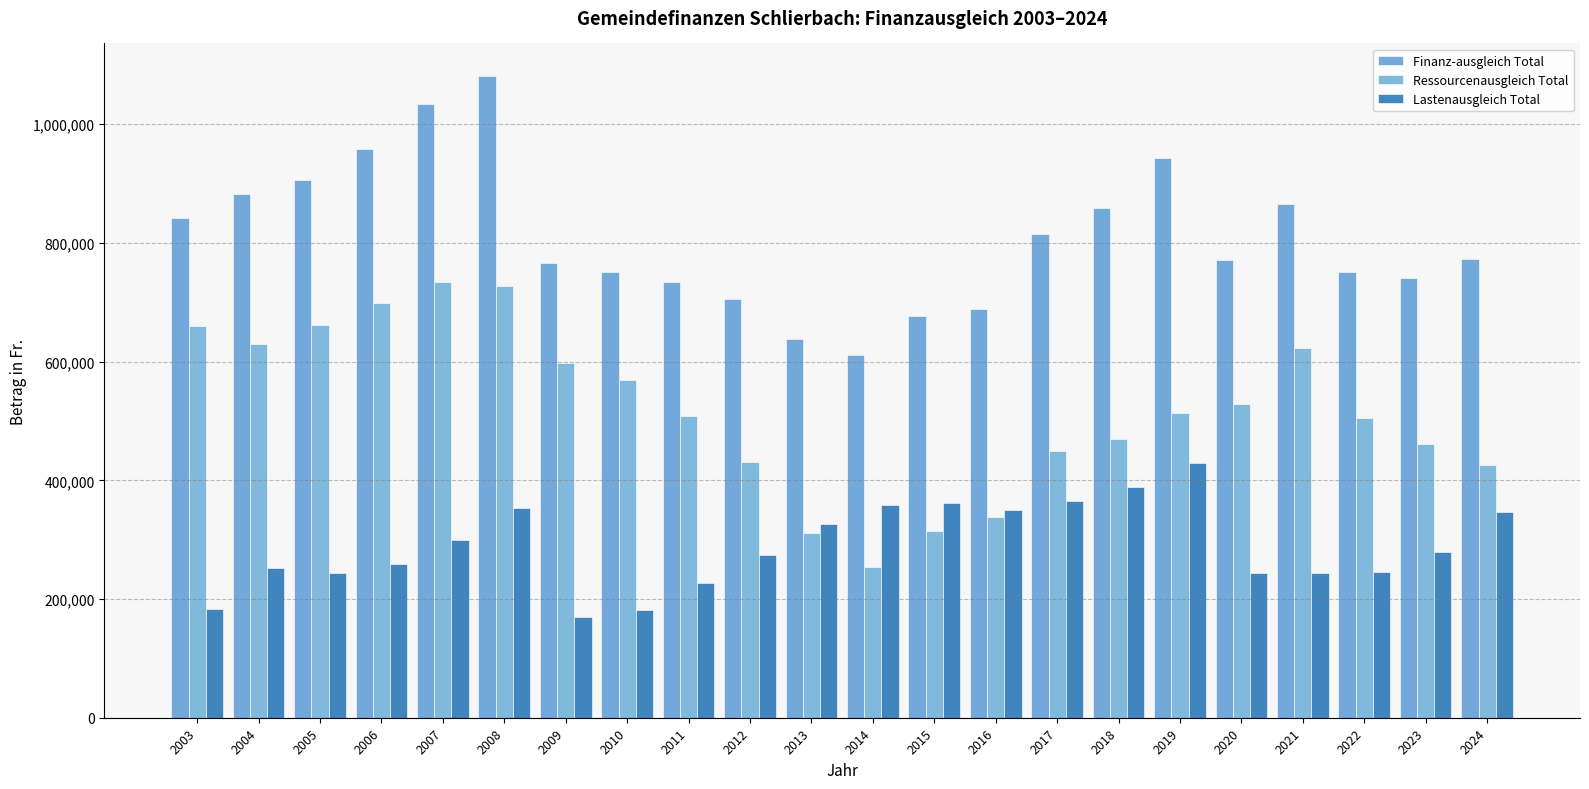

Are the bars horizontal?

No